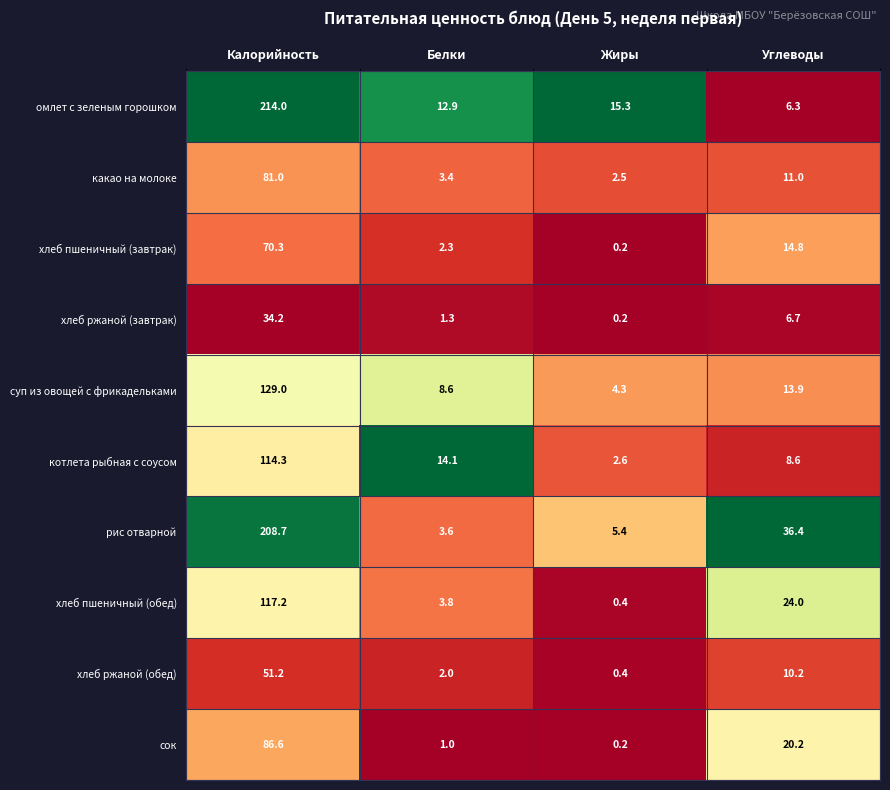

What is the maximum value for рис отварной?

208.7